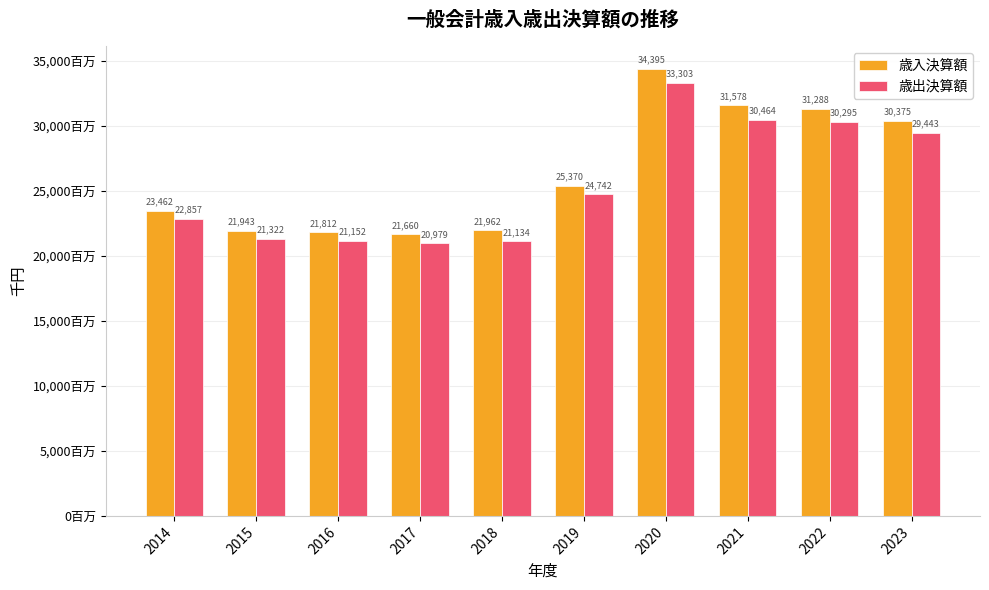

What are all the series names shown in the legend?

歳入決算額, 歳出決算額